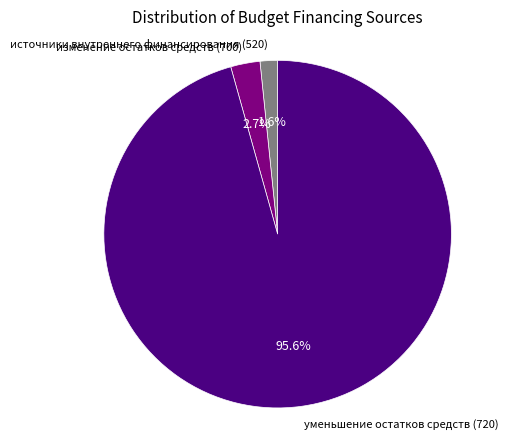

How many slices are in this pie chart?

3